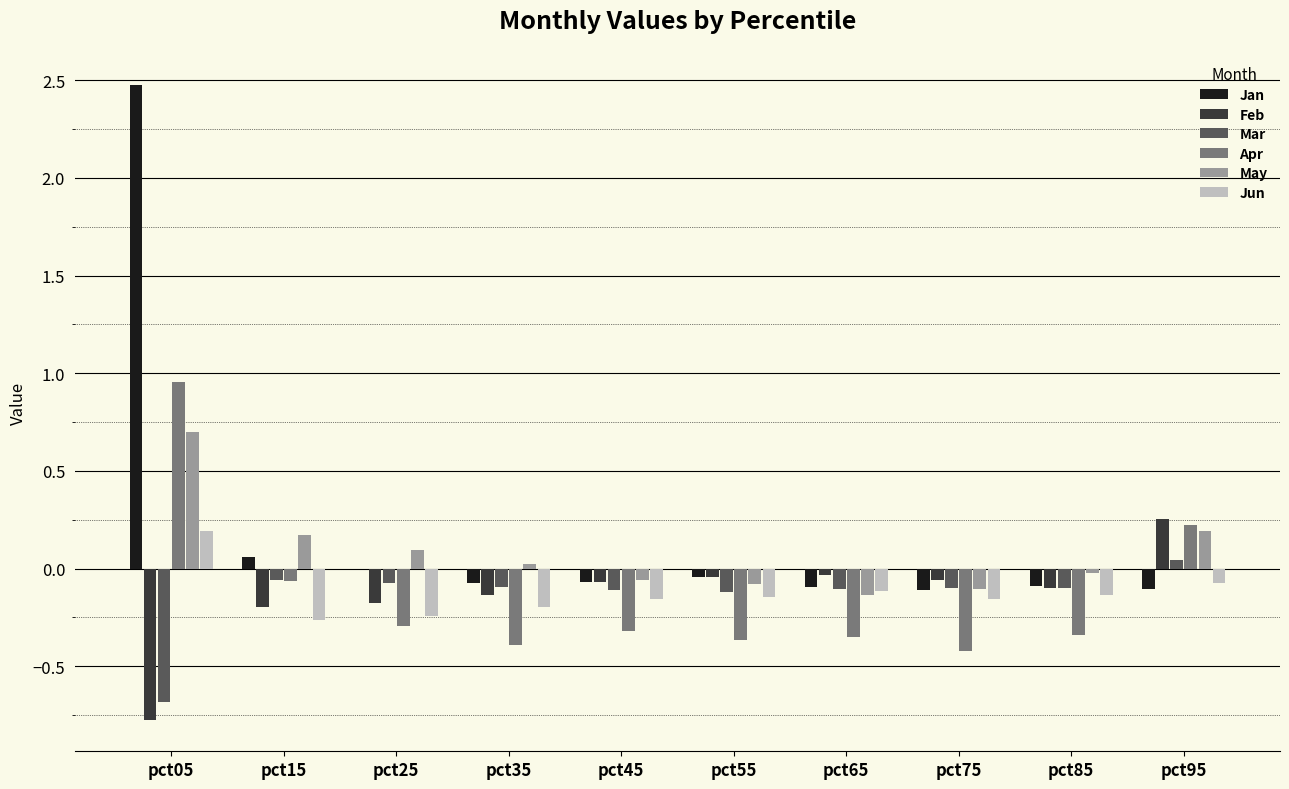

Is it true that Jun equals -0.1 at pct85?

True